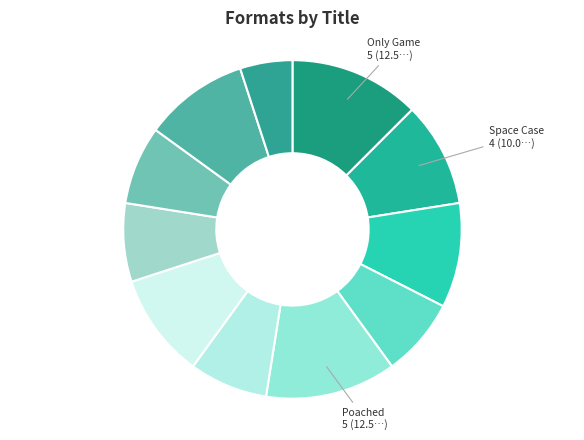

Count the number of slices in the pie.

11